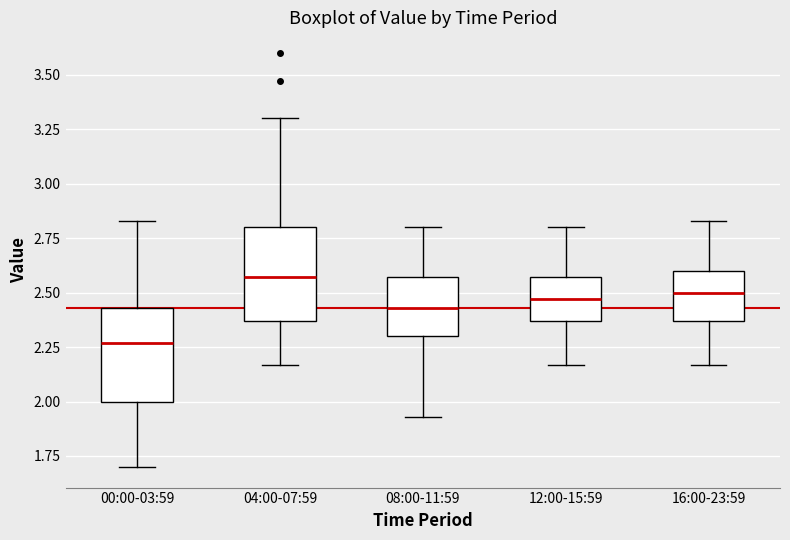

Reading left to right, transcribe this box plot: for each box, give where its median line is, the range the box spans, and where its two whiskers end, as read against the y-axis. The values are not printed on the chart, so give them approximately, as read against the axis.

00:00-03:59: median 2.25, box 2.00 to 2.45, whiskers 1.70 to 2.85
04:00-07:59: median 2.55, box 2.35 to 2.80, whiskers 2.15 to 3.30
08:00-11:59: median 2.45, box 2.30 to 2.55, whiskers 1.95 to 2.80
12:00-15:59: median 2.45, box 2.35 to 2.55, whiskers 2.15 to 2.80
16:00-23:59: median 2.50, box 2.35 to 2.60, whiskers 2.15 to 2.85